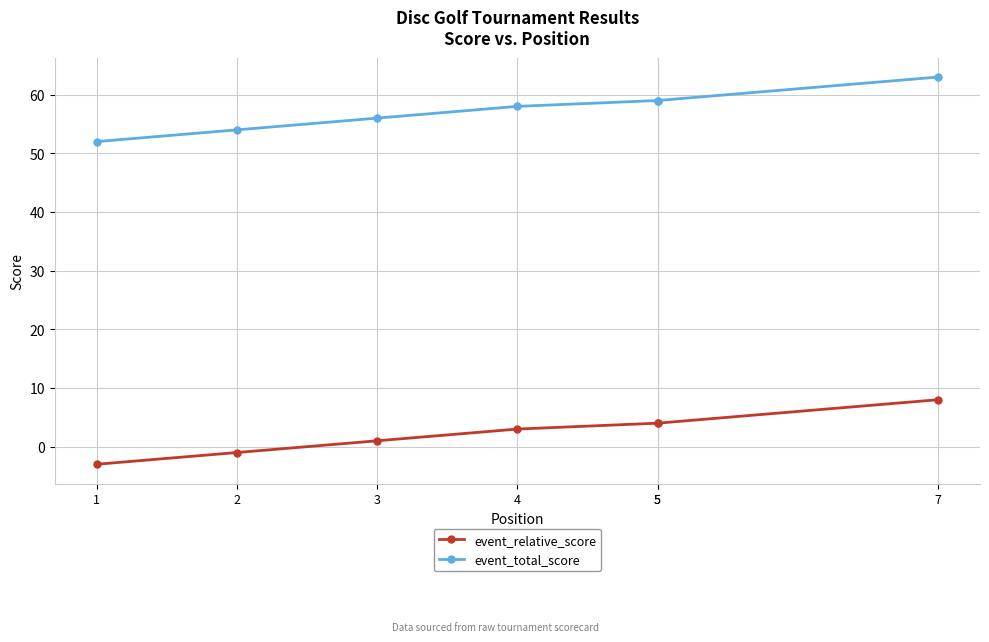

Rank the series by their average value, from lowest to highest.

event_relative_score, event_total_score